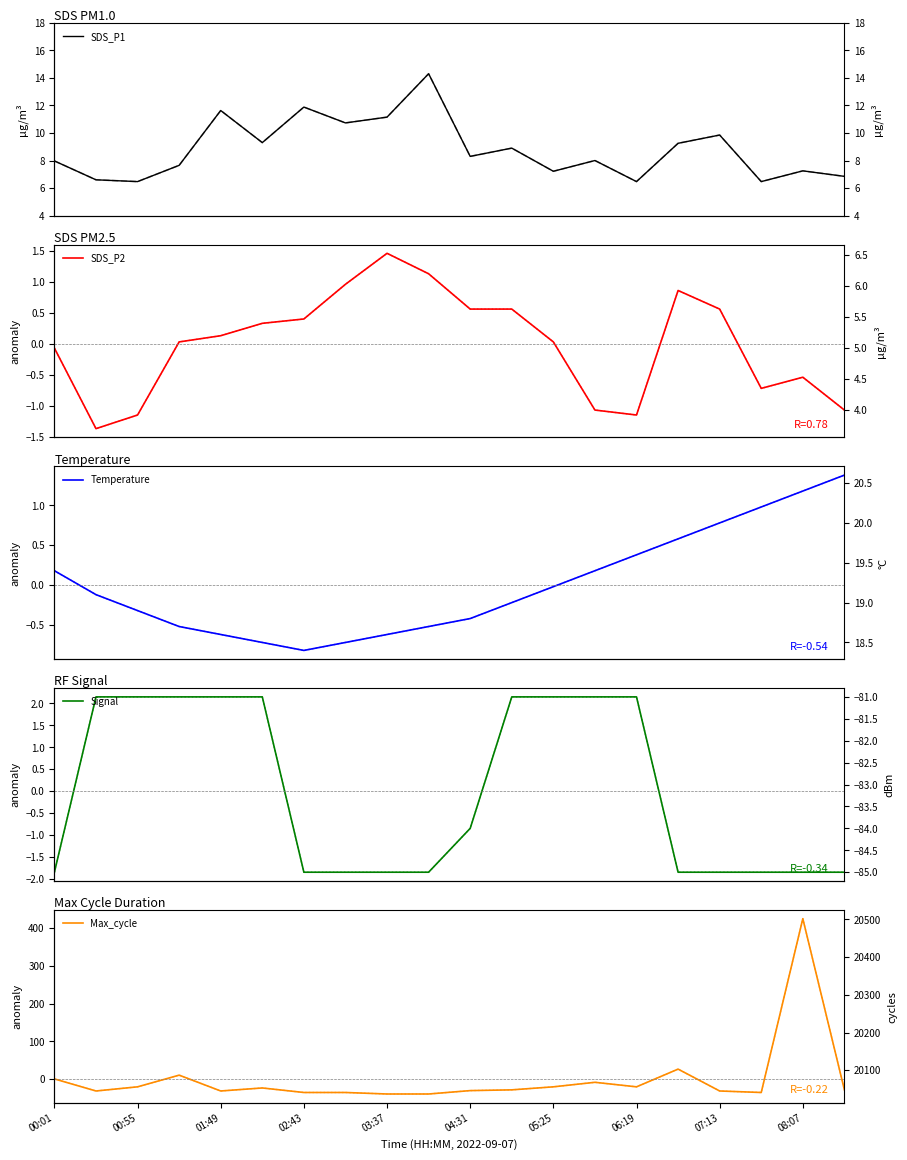

What is the difference between the maximum and minimum values in the Temp series?

2.2